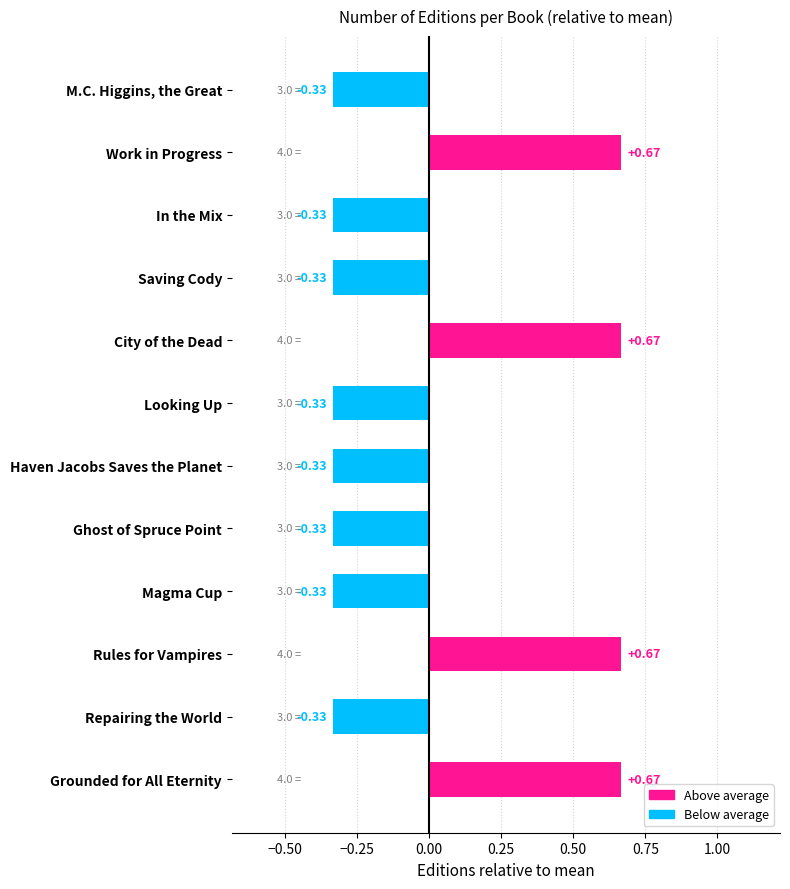

What is the label of the 3rd bar from the bottom?

Rules for Vampires